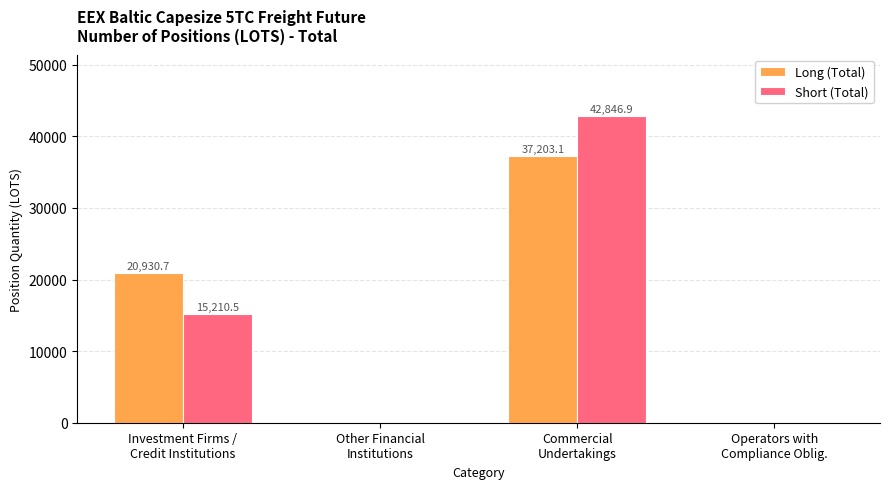

What is the sum of all Long (Total) values?

58133.8